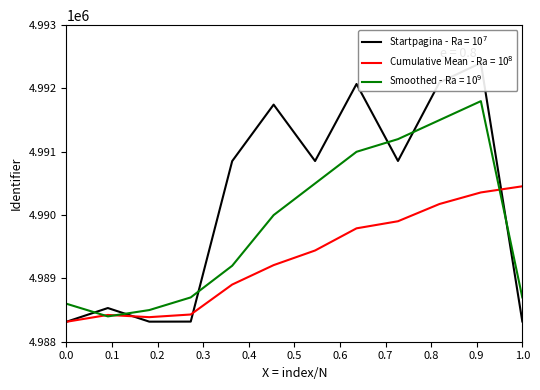

What is the sum of all Startpagina values?

59882678